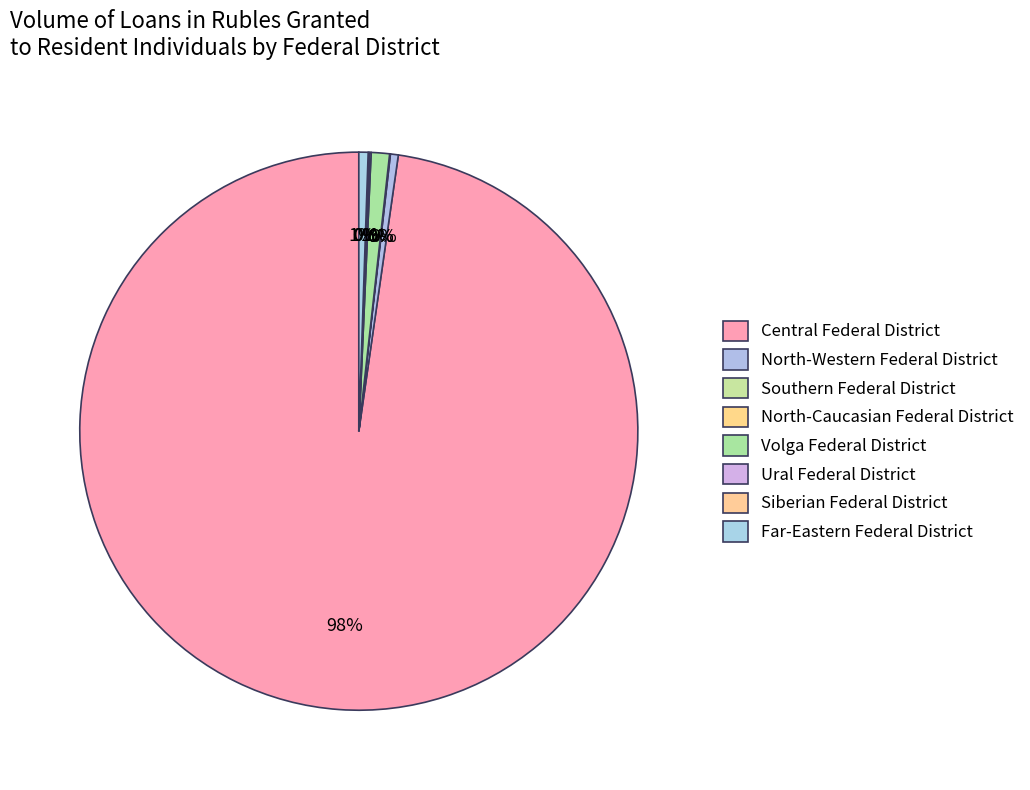

Which slice is the largest?

Central Federal District